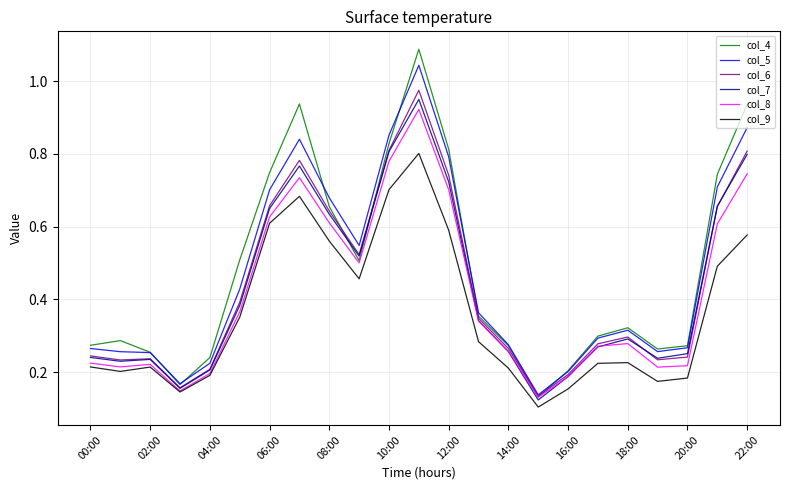

Which series has the widest spread of values?

col_4